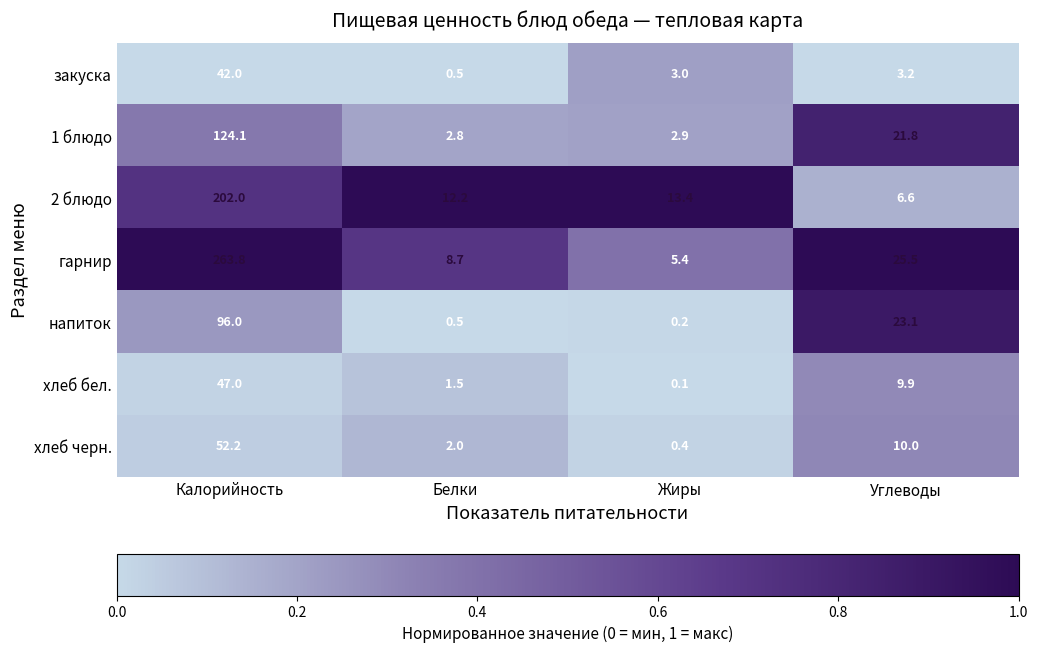

Reading right to left, transcribe all the data shown in this chart.

закуска: Углеводы=3.2	Жиры=3.0	Белки=0.5	Калорийность=42.0
1 блюдо: Углеводы=21.8	Жиры=2.9	Белки=2.8	Калорийность=124.1
2 блюдо: Углеводы=6.6	Жиры=13.4	Белки=12.2	Калорийность=202.0
гарнир: Углеводы=25.5	Жиры=5.4	Белки=8.7	Калорийность=263.8
напиток: Углеводы=23.1	Жиры=0.2	Белки=0.5	Калорийность=96.0
хлеб бел.: Углеводы=9.9	Жиры=0.1	Белки=1.5	Калорийность=47.0
хлеб черн.: Углеводы=10.0	Жиры=0.4	Белки=2.0	Калорийность=52.2